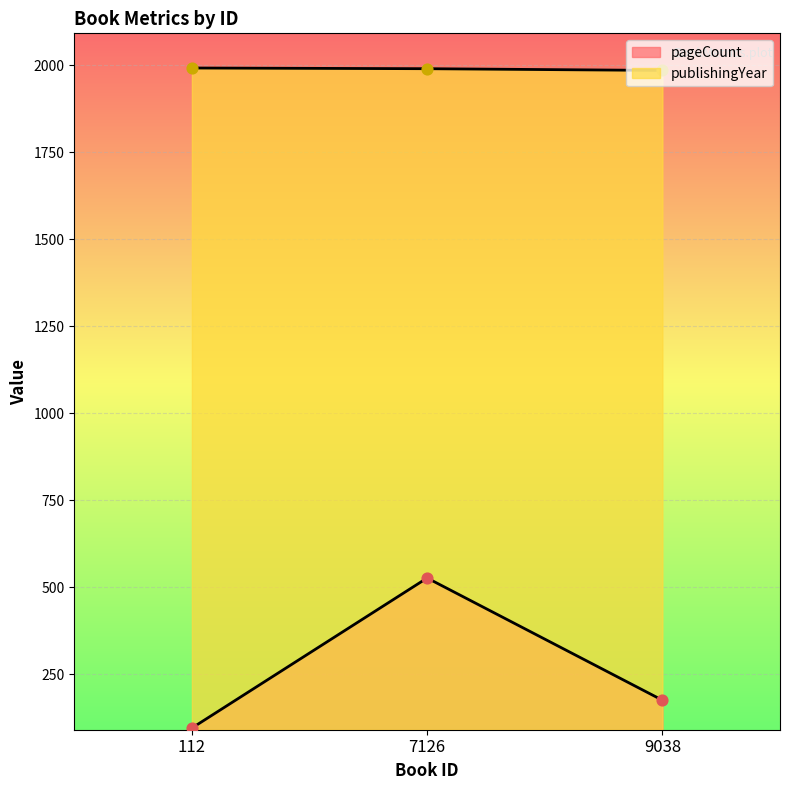

At how many categories does at least one series exceed 1902?

3